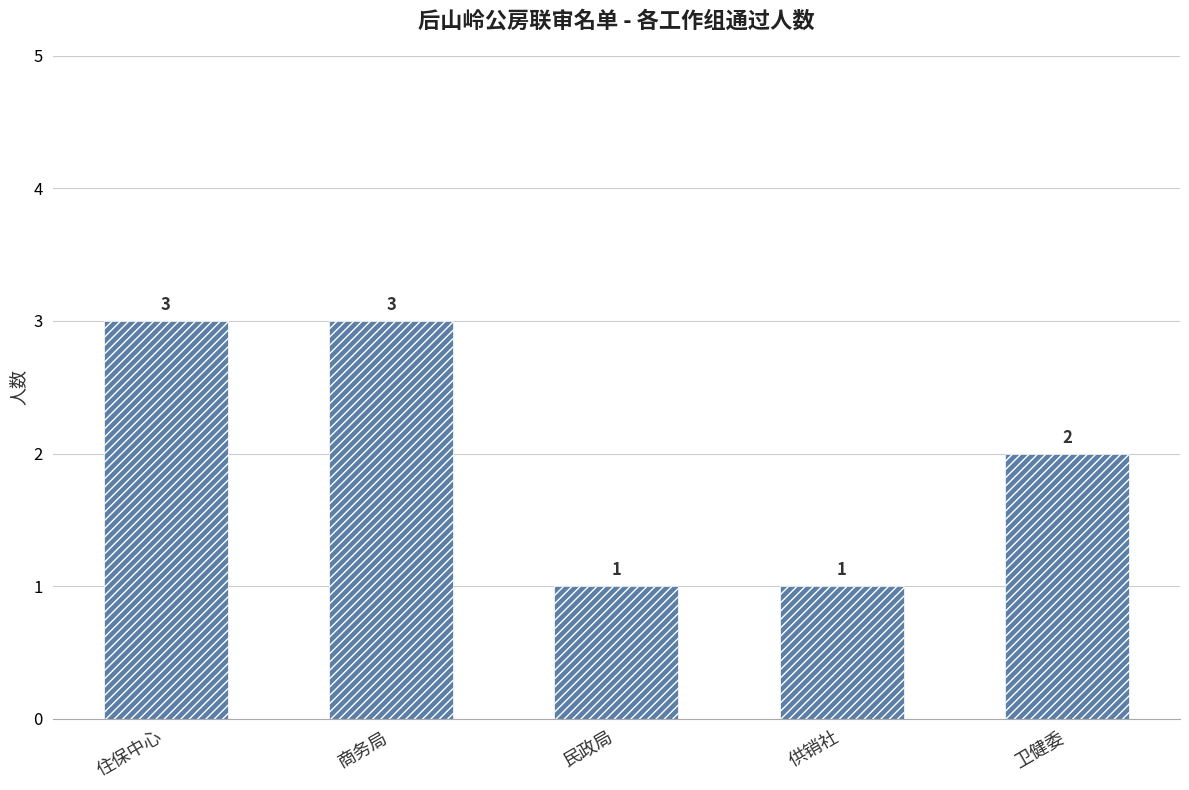

What is the greatest value displayed?

3